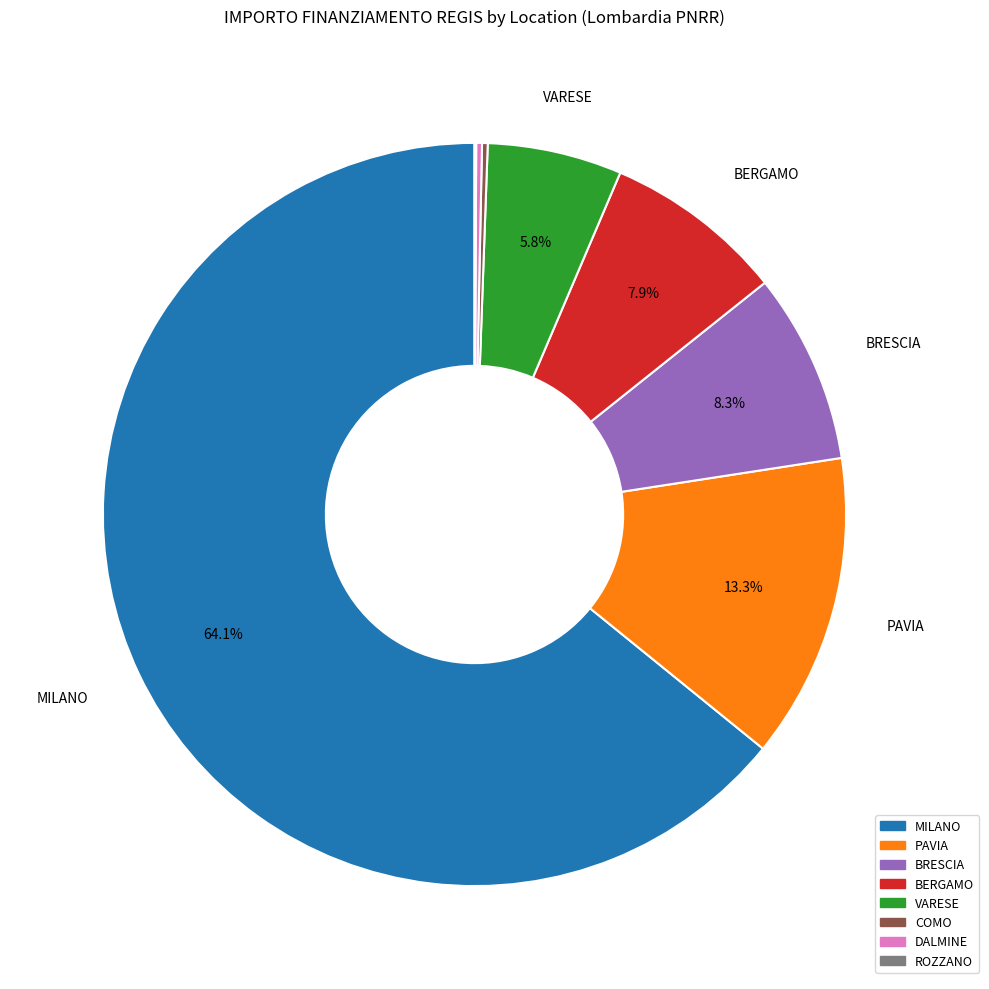

Is it true that BERGAMO is 8% of the pie?

True